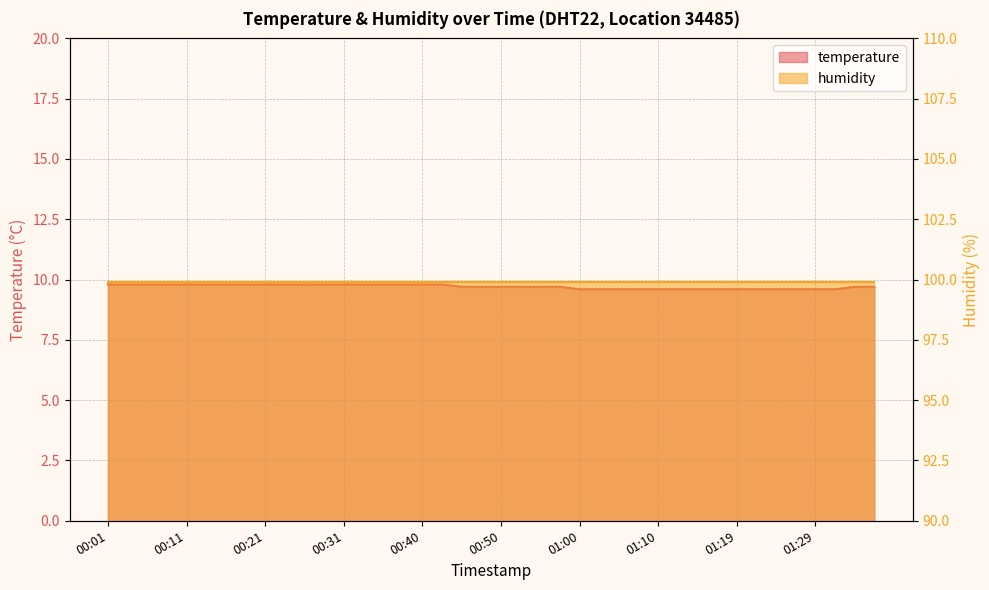

The value at 00:03 is 15.1. True or false?

False